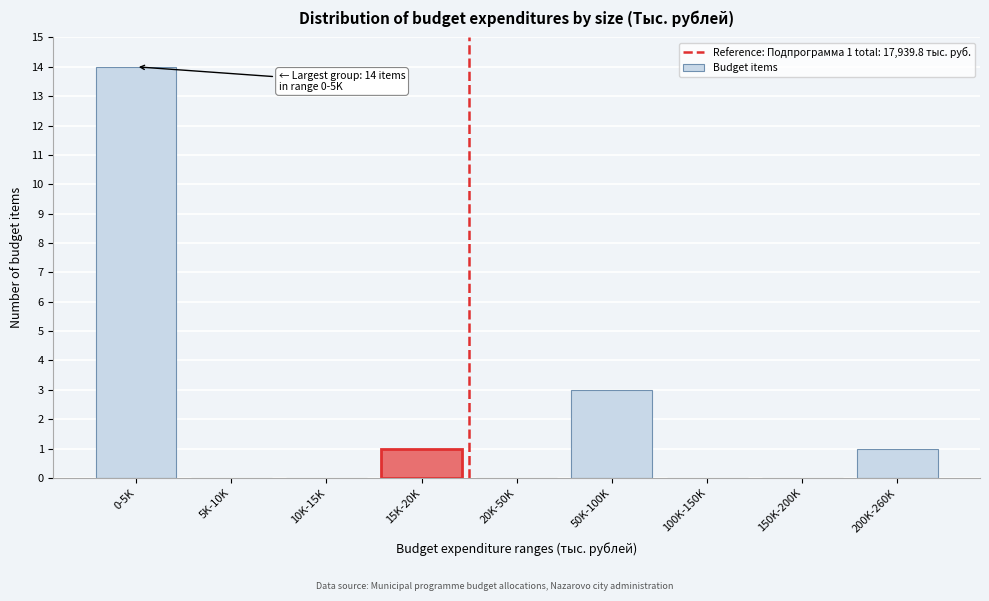

Reading left to right, transcribe all the data shown in this chart.

0-5K=14	5K-10K=0	10K-15K=0	15K-20K=1	20K-50K=0	50K-100K=3	100K-150K=0	150K-200K=0	200K-260K=1